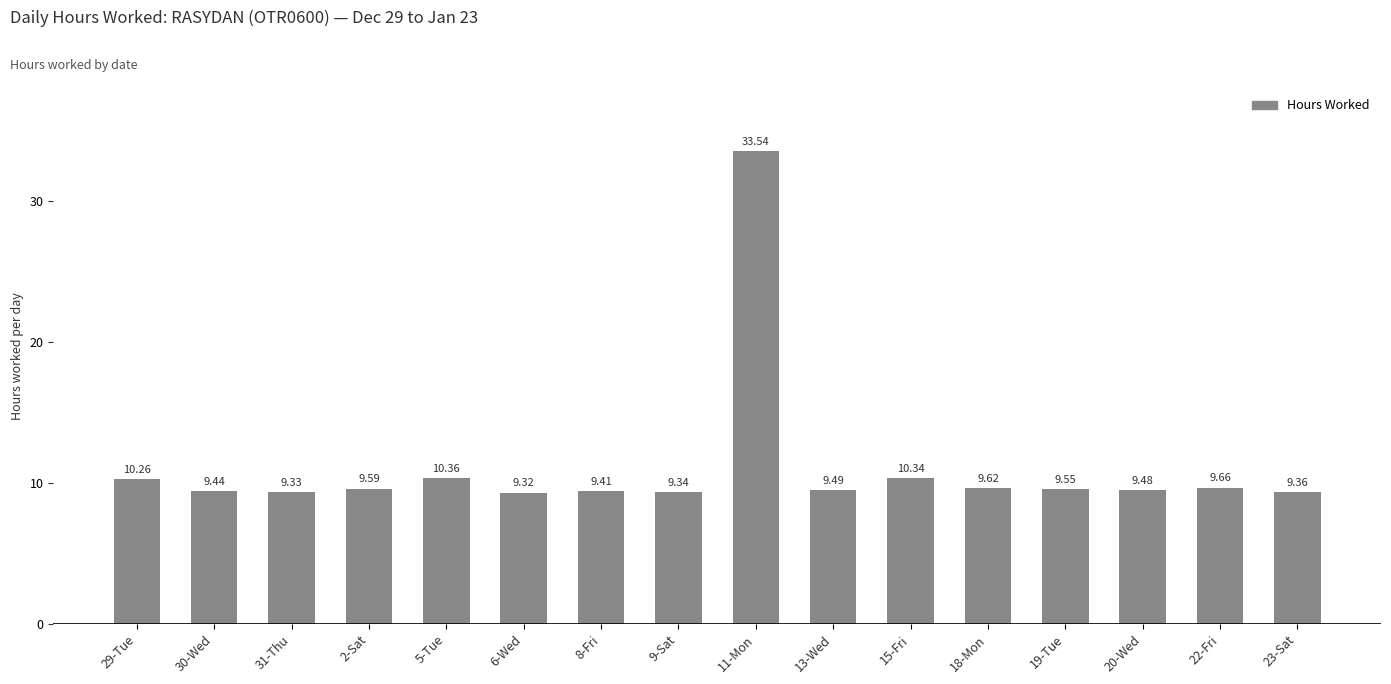

Is it true that the value at 9-Sat is 2.0?

False